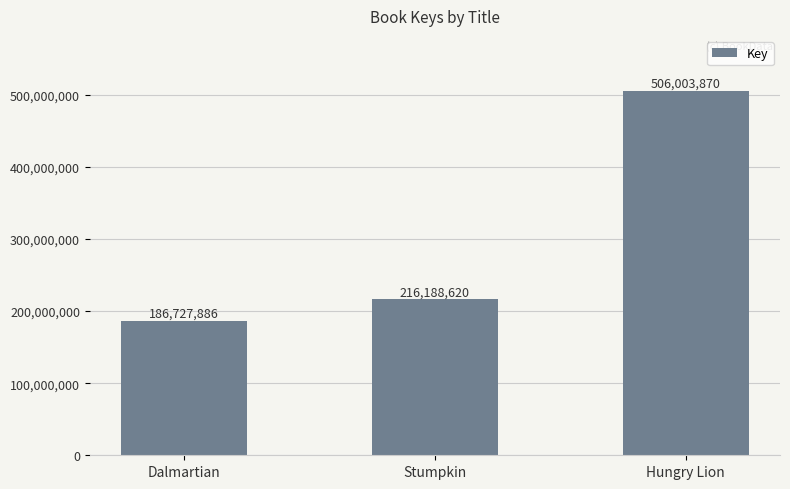

Reading right to left, extract all data points from this chart.

506003870	216188620	186727886